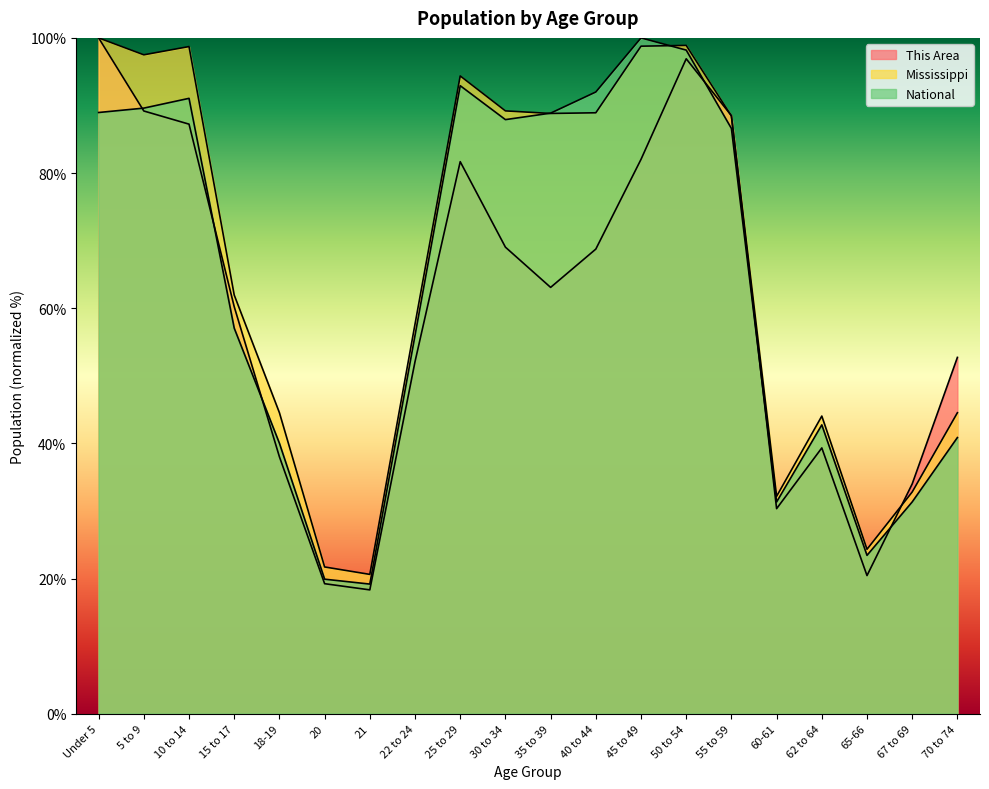

Is it true that This Area equals 32.9 at 21?

False